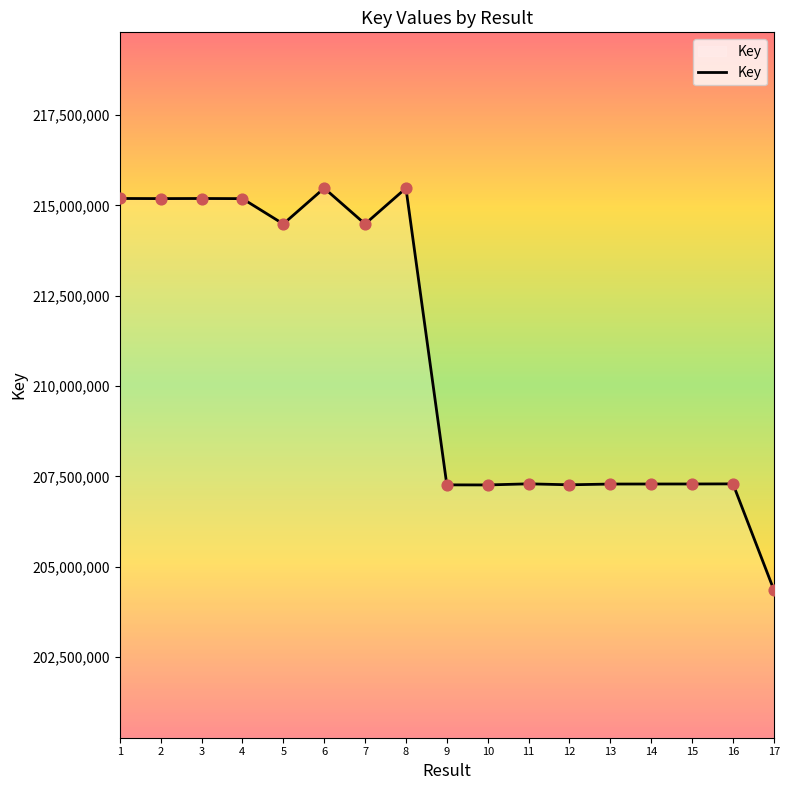

What is the ratio of the value at 1 to the value at 5?

1.0